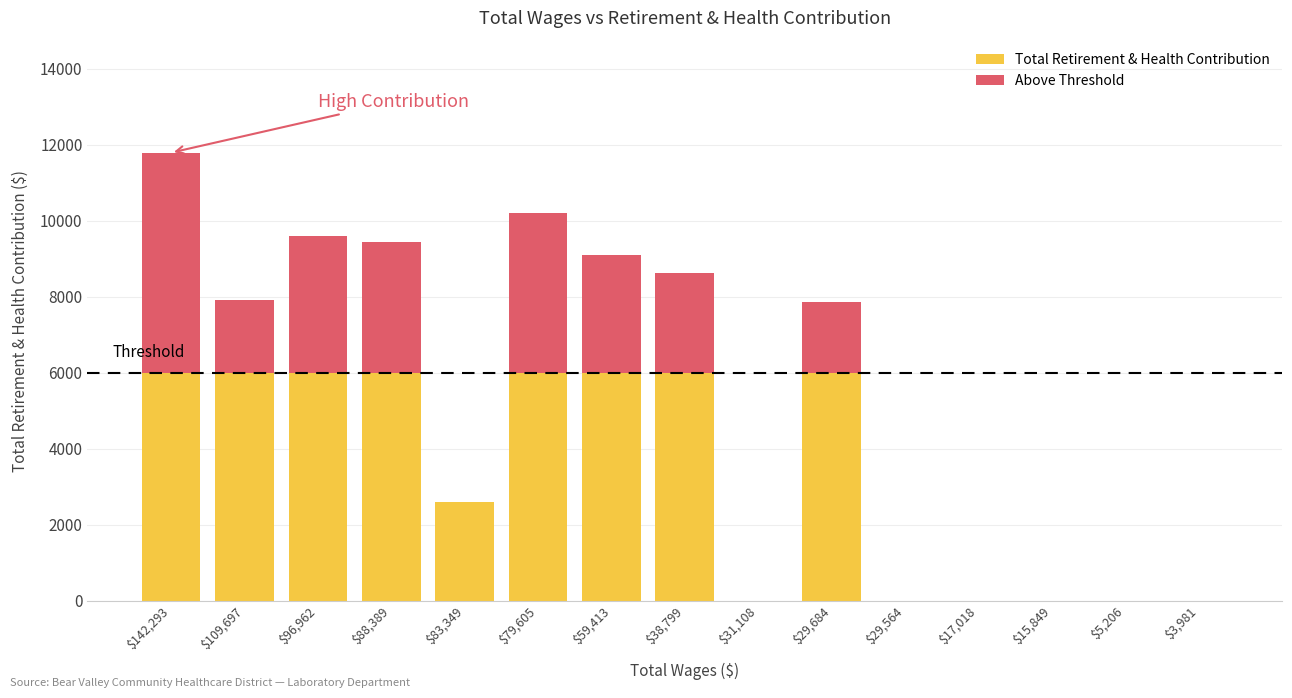

What is the highest value of the Total Retirement & Health Contribution series?

6000